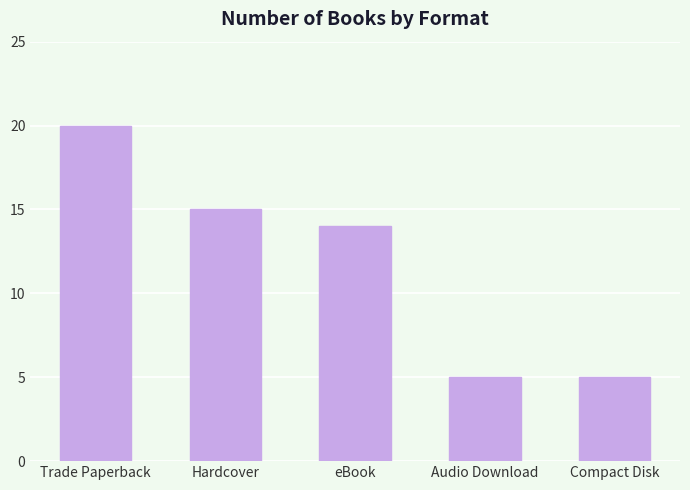

What is the greatest value displayed?

20